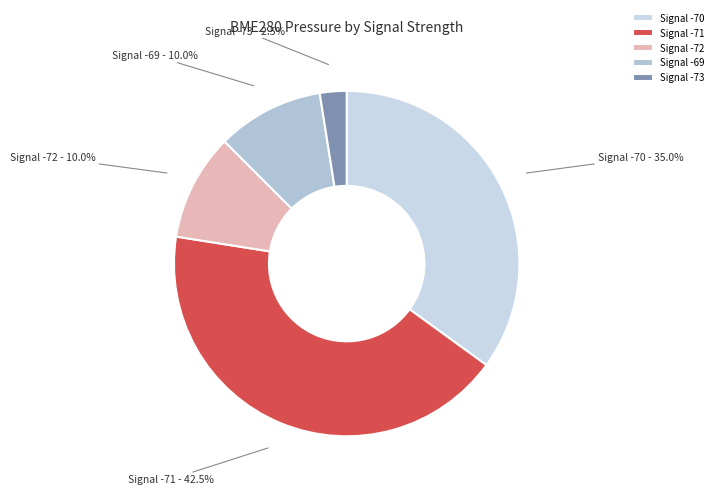

Is there any slice that represents more than half of the pie?

No